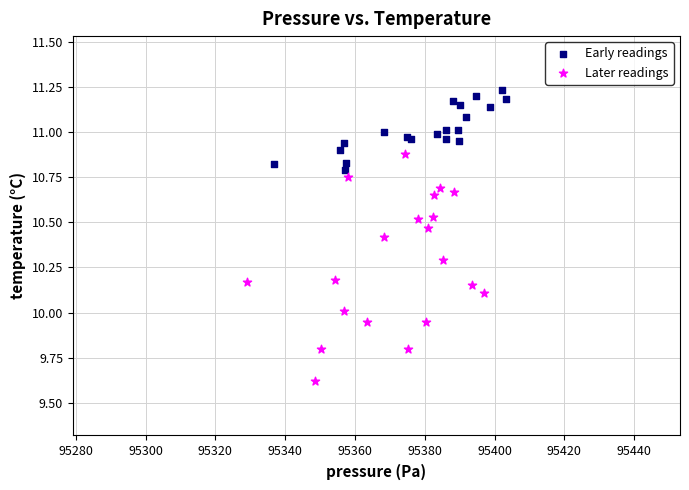

Which series reaches the maximum Y coordinate?

Early readings